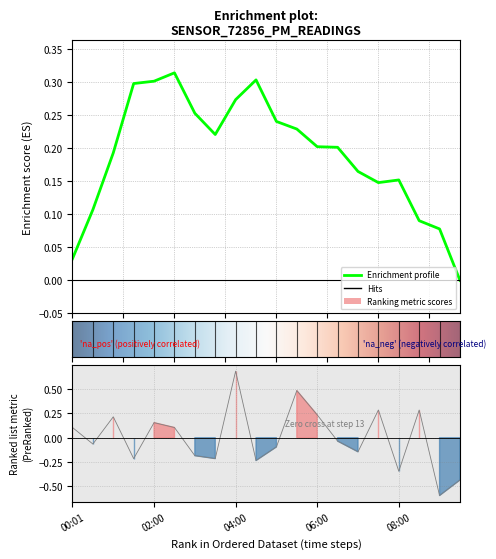

What is the change in value from 05:30 to 09:00?

-1.1